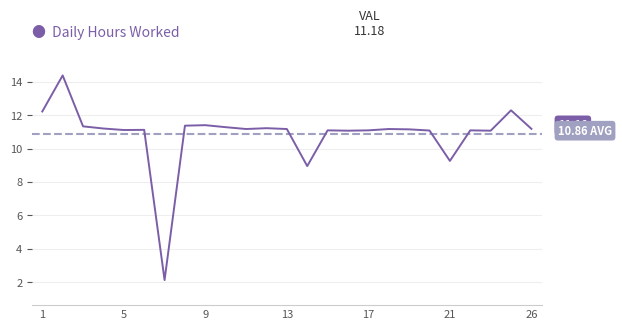

Where is the first local maximum?

2